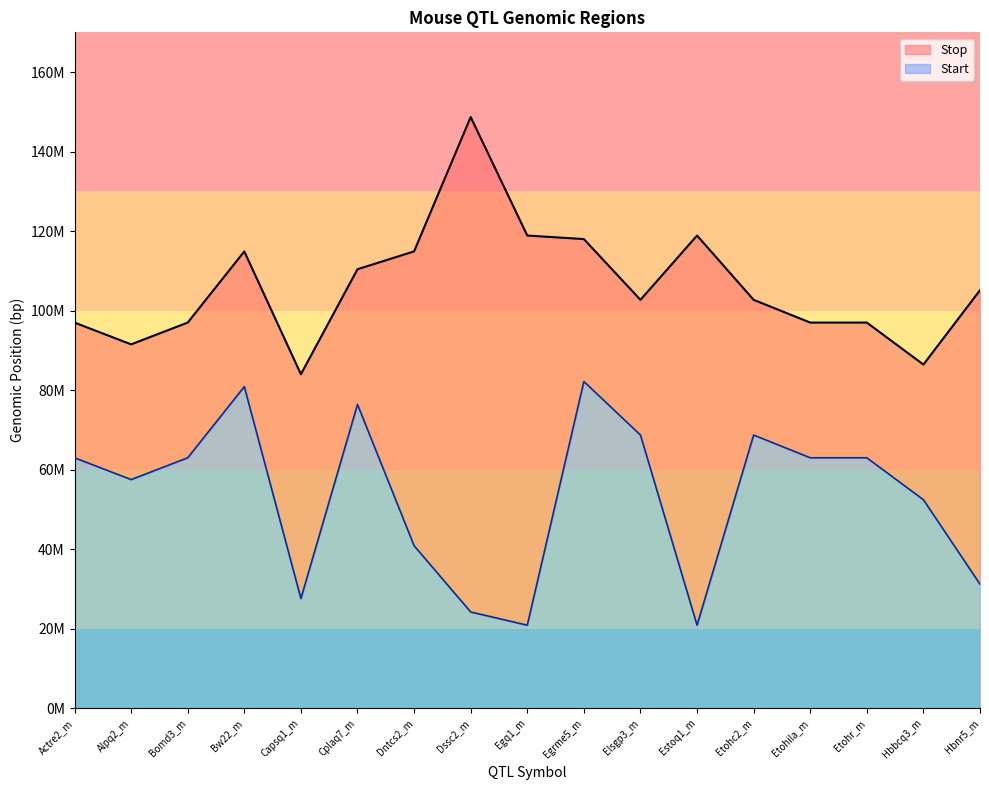

How many values in the Stop series exceed 102?

10